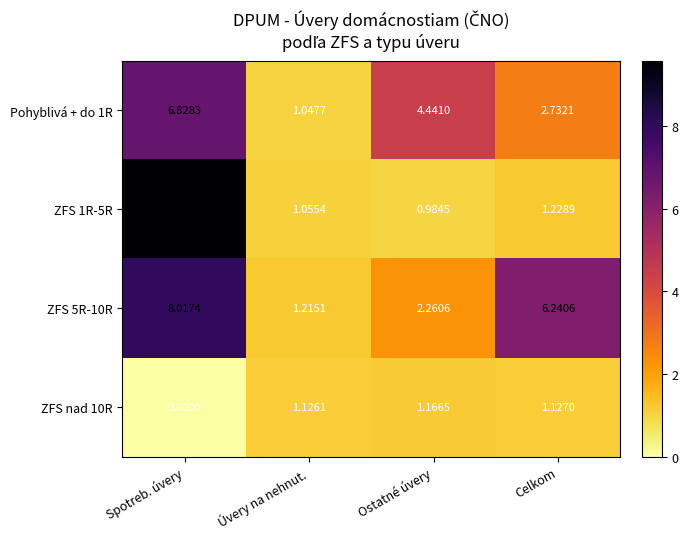

Count the number of data series in this chart.

4